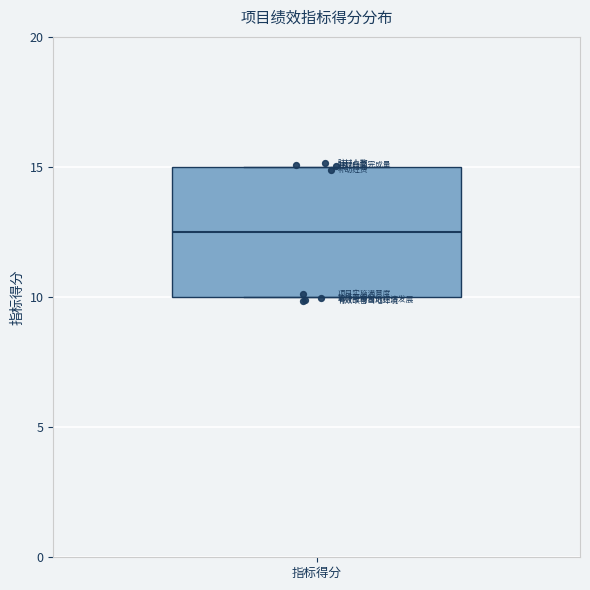

Where does the median line of the box for 指标得分 sit on the y-axis? The values are not printed on the chart, so give them approximately, as read against the axis.

12.5